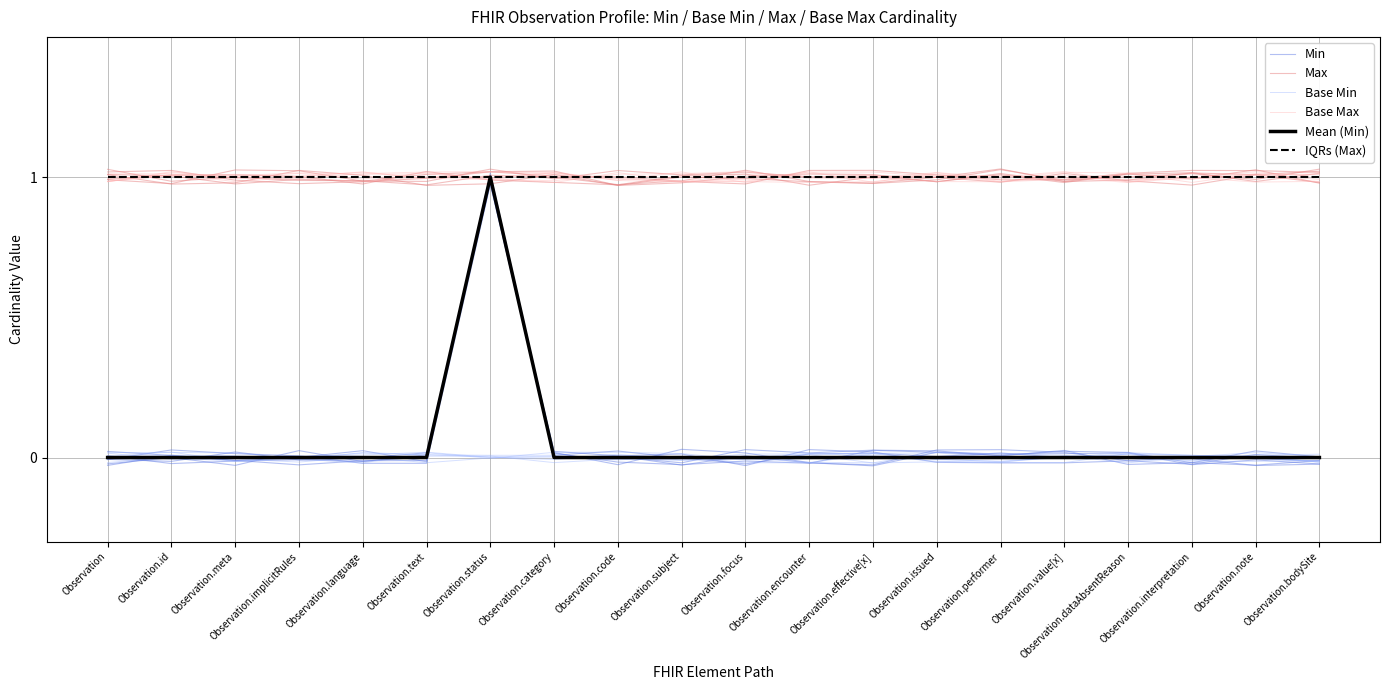

True or false: Mean (Min) has more than 1 interior local peaks.

False